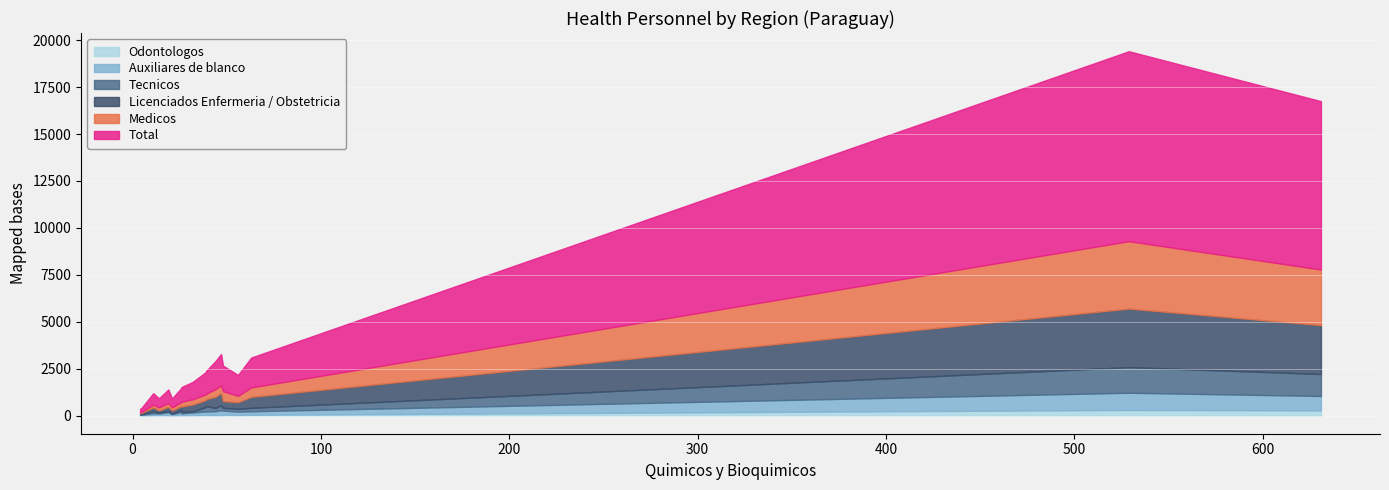

Which series has the largest range (max minus min)?

Total